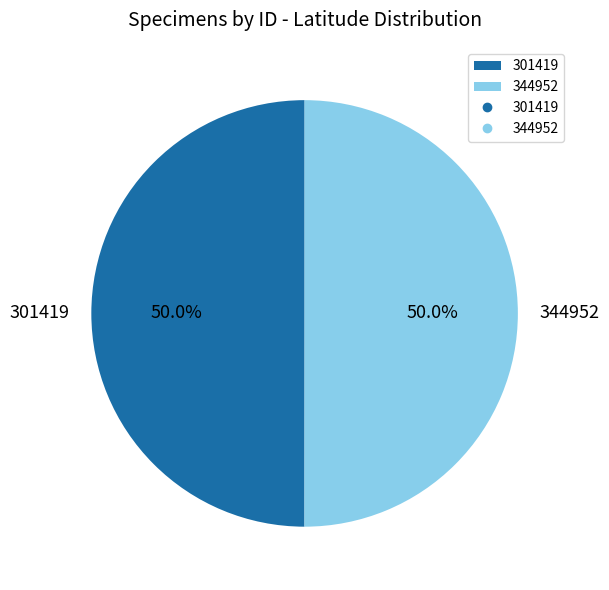

What is the ratio of the value at 301419 to the value at 344952?

1.0